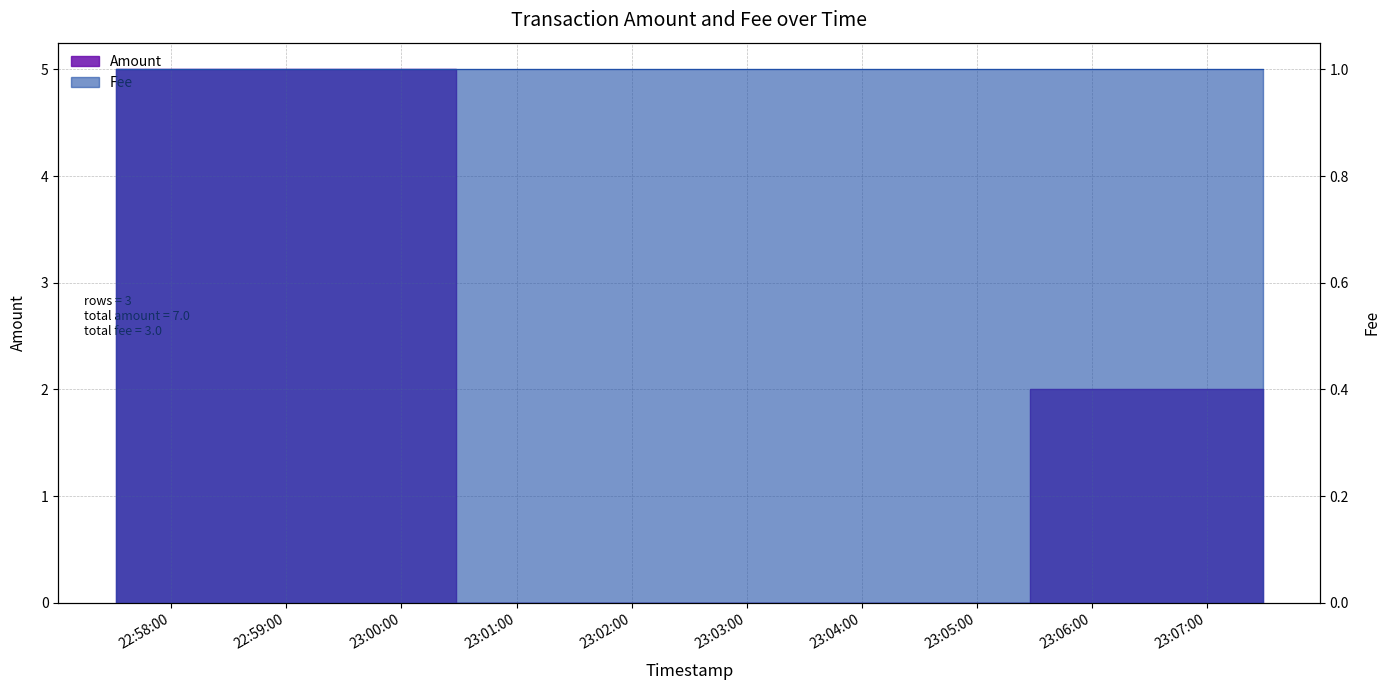

Which has a higher value, 2016-07-29 22:57:31 or 2016-07-29 23:07:29?

2016-07-29 22:57:31